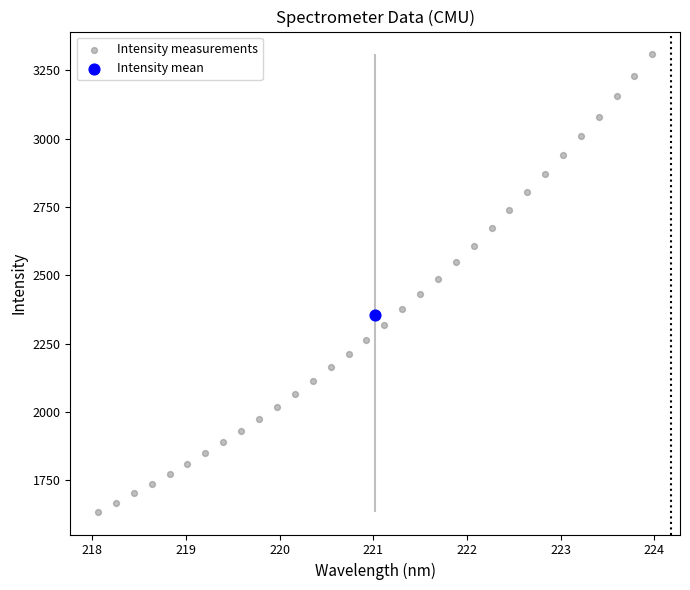

What are all the series names shown in the legend?

Intensity measurements, Intensity mean